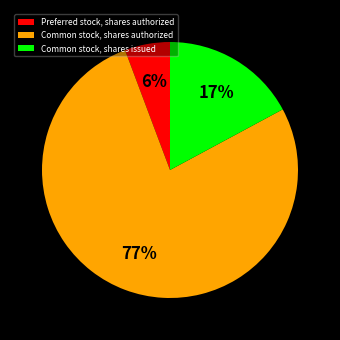

Is the sum of Common stock, shares issued and Preferred stock, shares authorized greater than half?

No